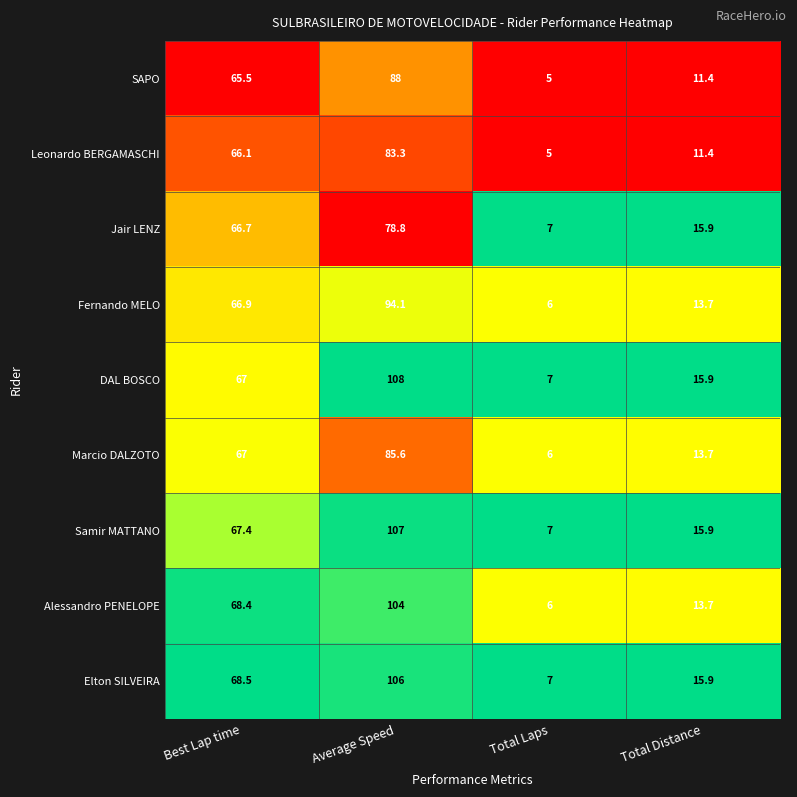

What is the total value across all series at Total Laps?

56.0